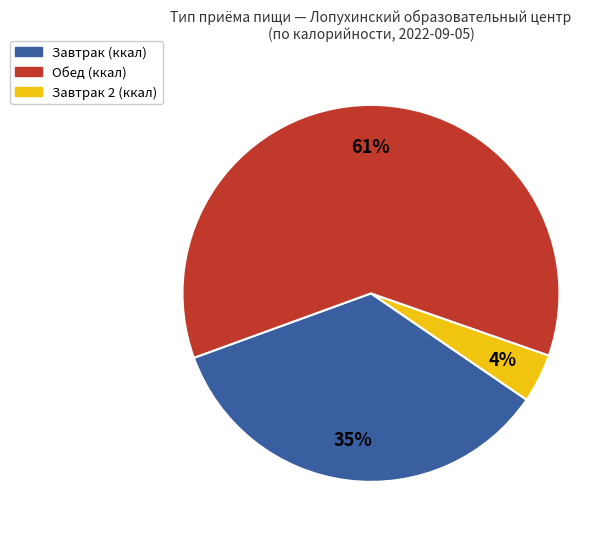

To the nearest percent, what is the difference between the largest and smallest slice percentages?

57%